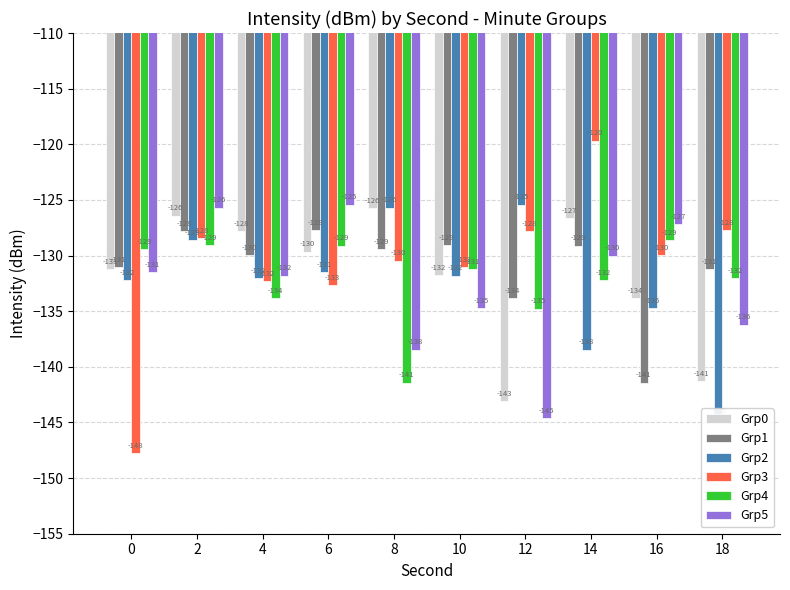

What is the sum of the Grp0 values at 10 and 8?

-257.5